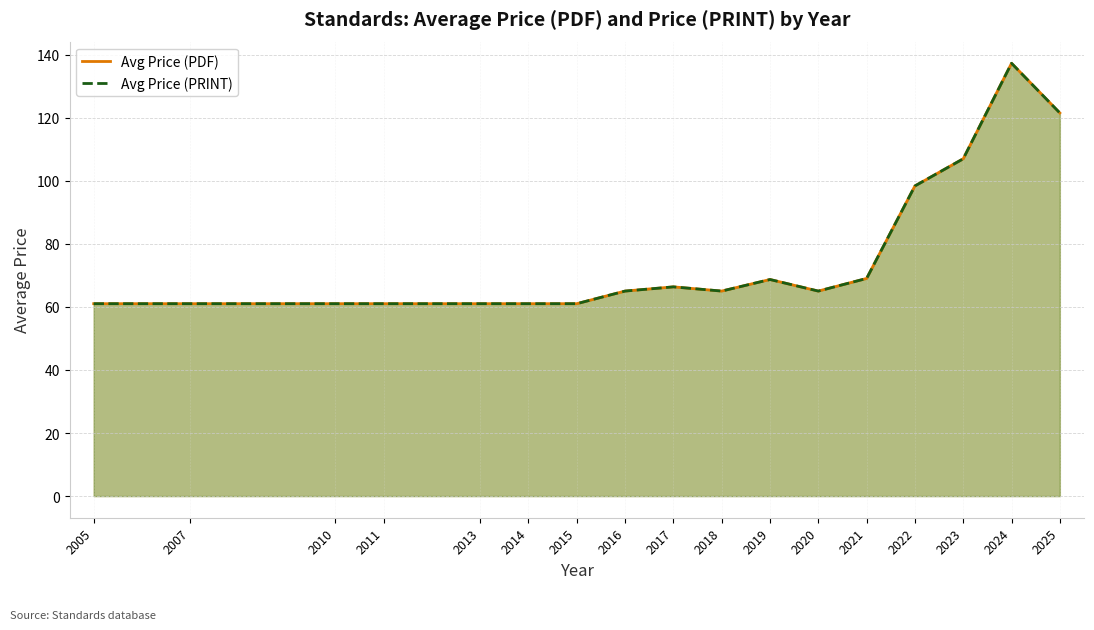

The Avg Price (PDF) series shows 61.0 at 2014. True or false?

True